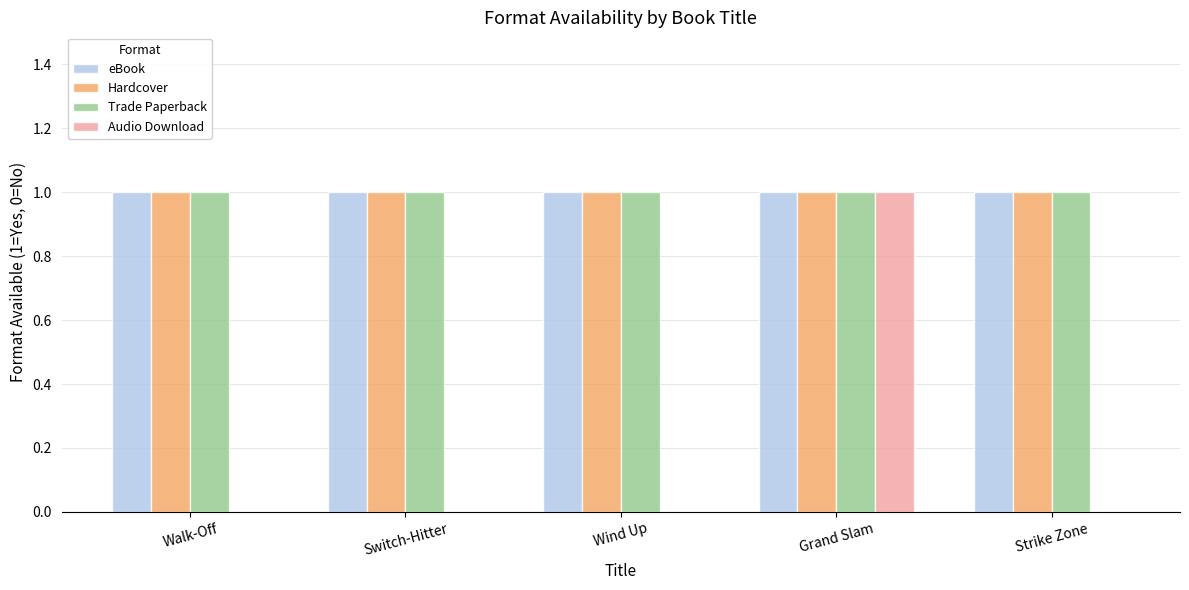

What is the total value across all series at Grand Slam?

4